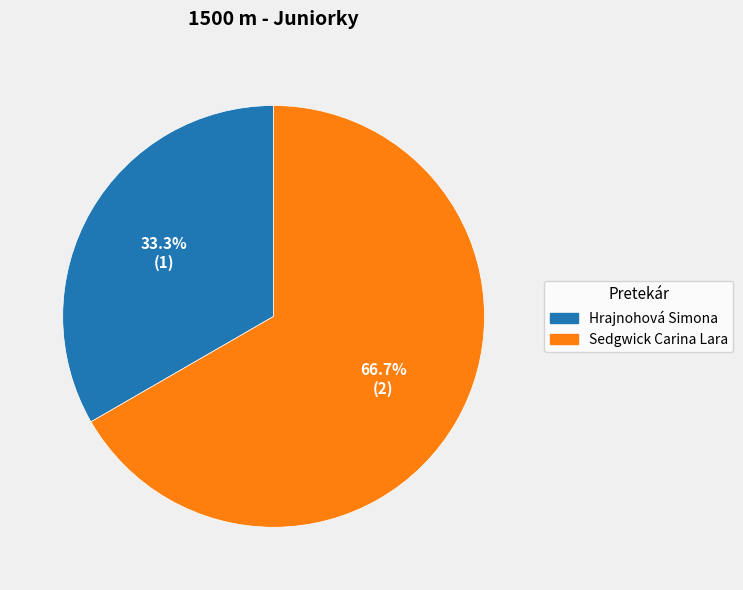

Between Hrajnohová Simona and Sedgwick Carina Lara, which is larger?

Sedgwick Carina Lara